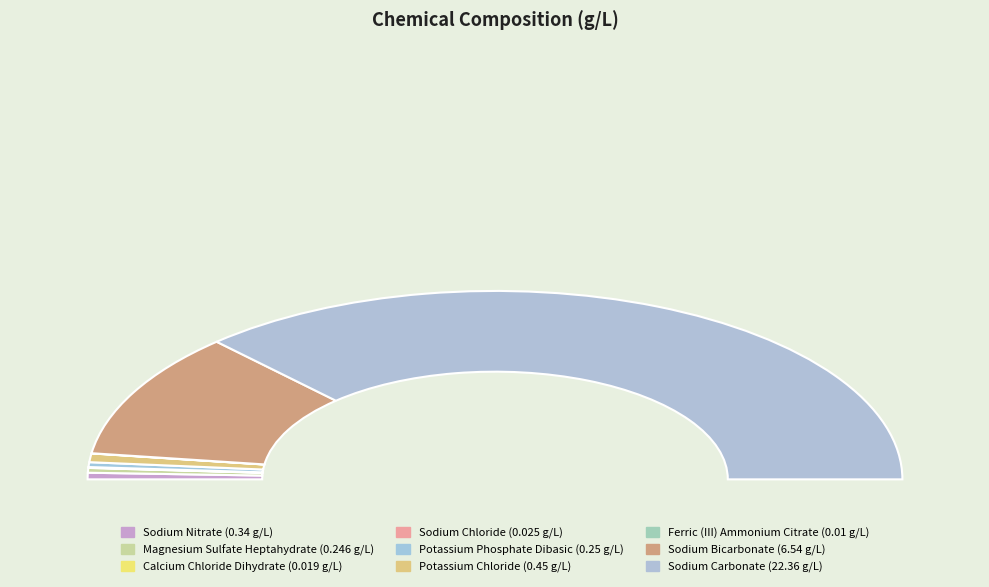

Which category has the smallest portion of the pie?

Ferric (III) Ammonium Citrate